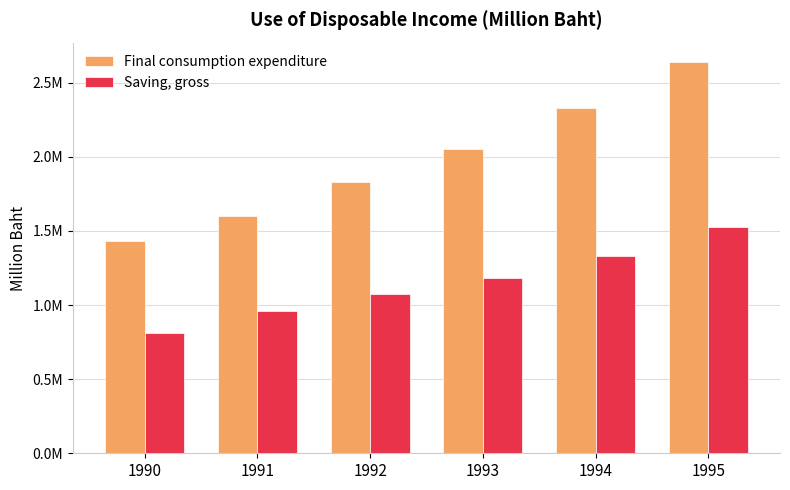

Is it true that Saving, gross equals 1921187 at 1992?

False